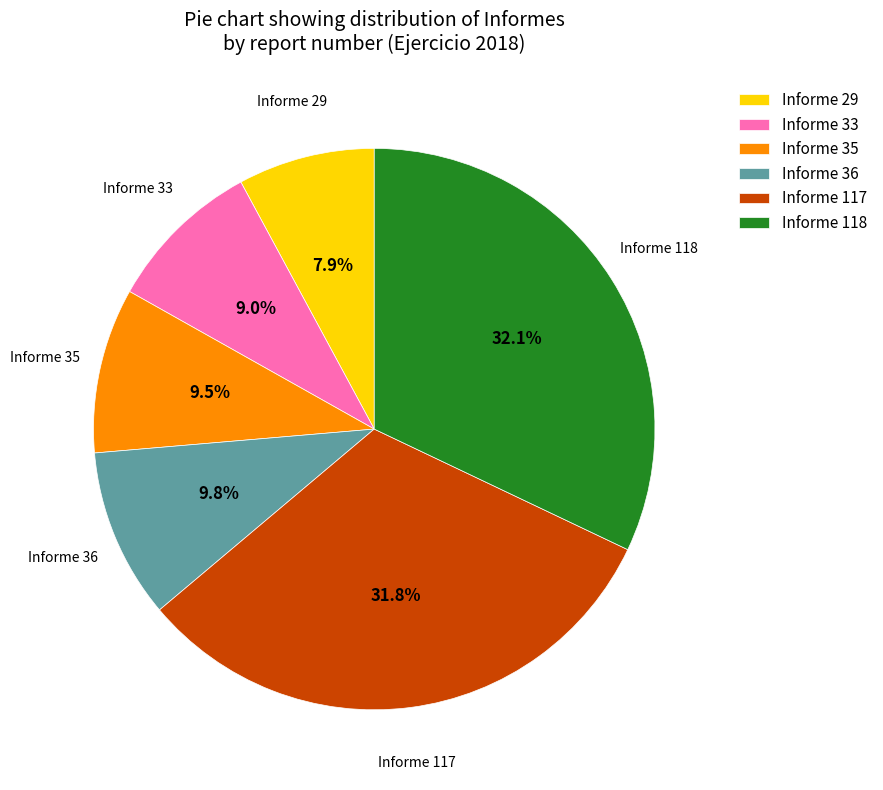

Count the number of slices in the pie.

6